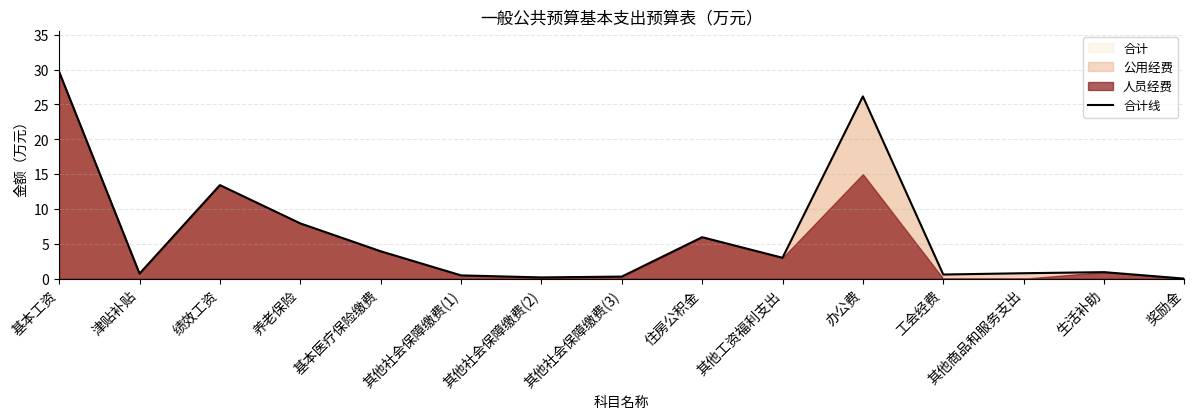

Reading right to left, transcribe all the data shown in this chart.

0.0	0.9	0.8	0.6	26.2	3.0	5.9	0.3	0.2	0.5	3.9	7.9	13.4	0.7	29.7